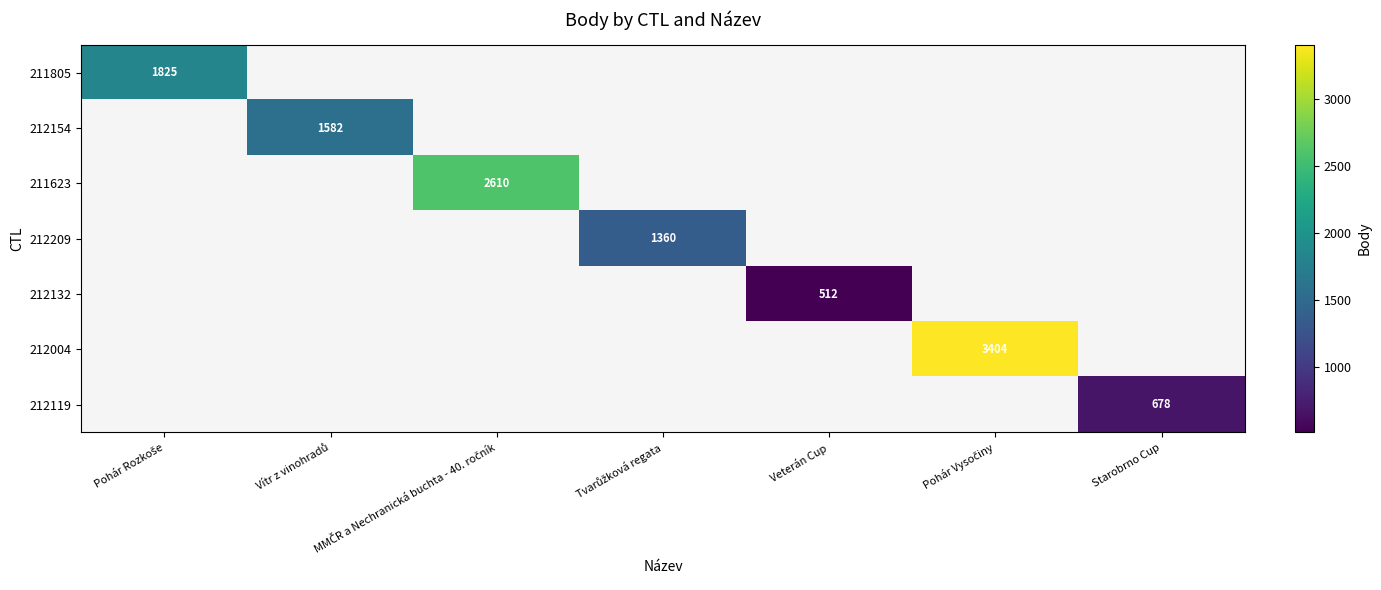

Which has a higher value, Veterán Cup or Pohár Vysočiny?

Pohár Vysočiny